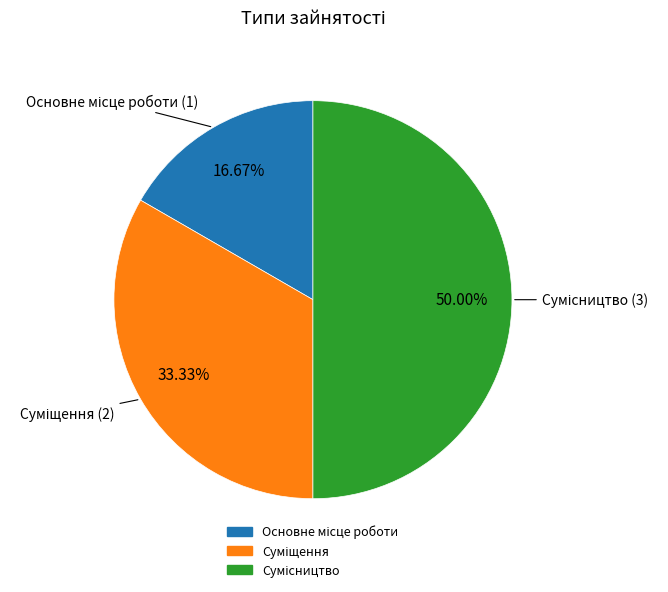

What is the ratio of the value at Суміщення to the value at Основне місце роботи?

2.0